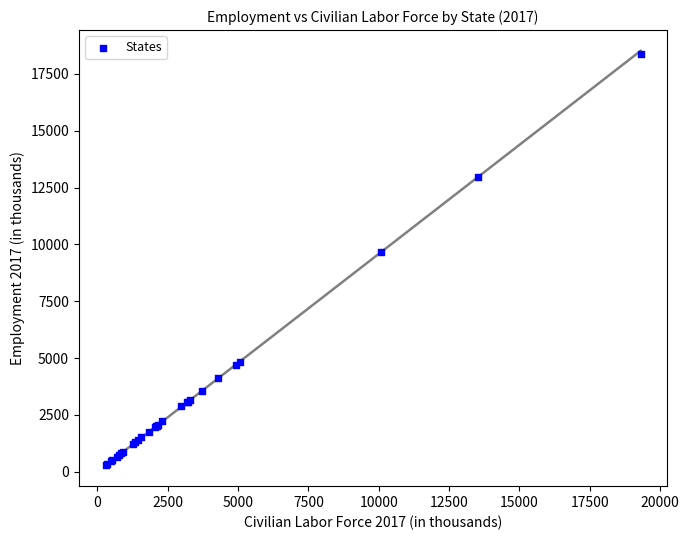

What Y value in the scatter plot is closest to 9337?

9680.8